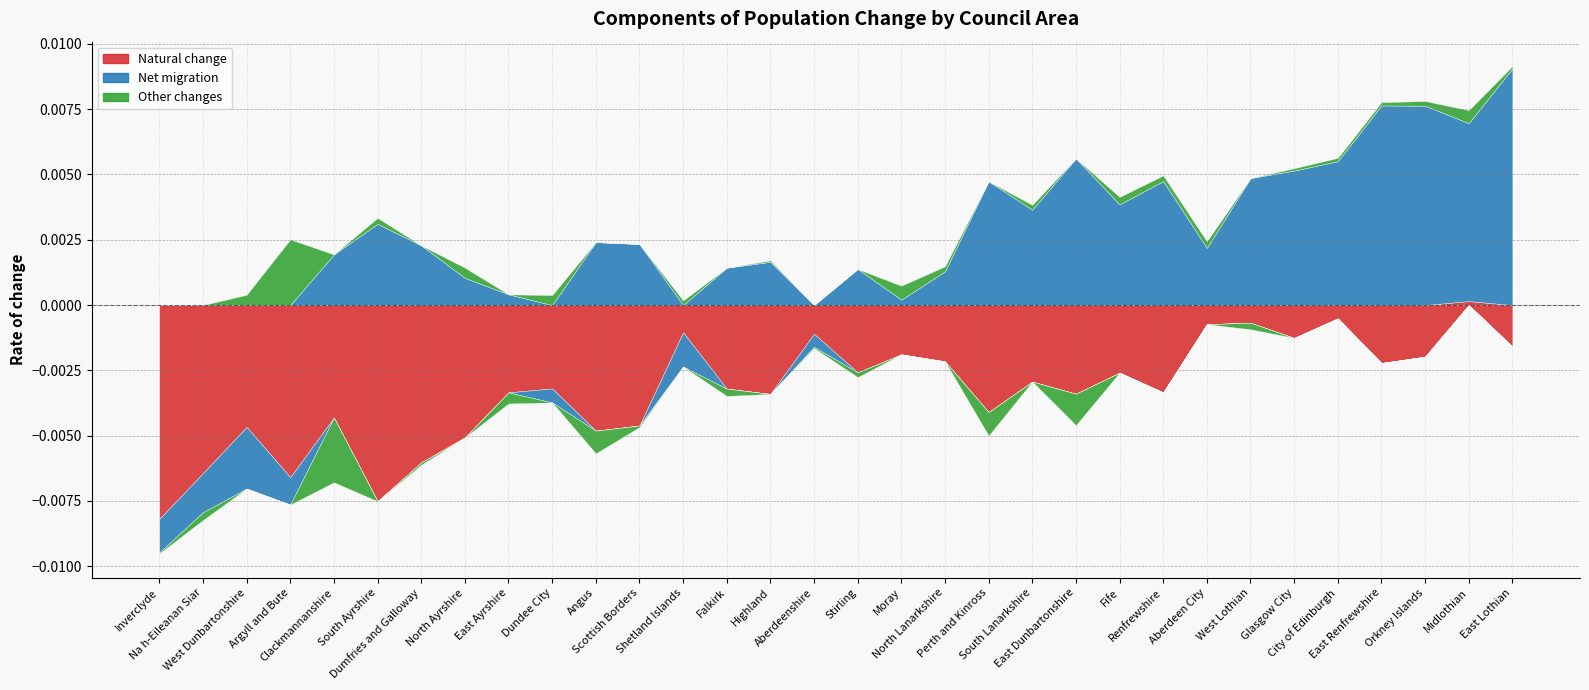

List the labels in order of Natural change value, smallest first.

Inverclyde, South Ayrshire, Argyll and Bute, Na h-Eileanan Siar, Dumfries and Galloway, North Ayrshire, Angus, West Dunbartonshire, Scottish Borders, Clackmannanshire, Perth and Kinross, Highland, East Dunbartonshire, Renfrewshire, East Ayrshire, Falkirk, Dundee City, South Lanarkshire, Fife, Stirling, East Renfrewshire, North Lanarkshire, Orkney Islands, Moray, East Lothian, Glasgow City, Aberdeenshire, Shetland Islands, Aberdeen City, West Lothian, City of Edinburgh, Midlothian